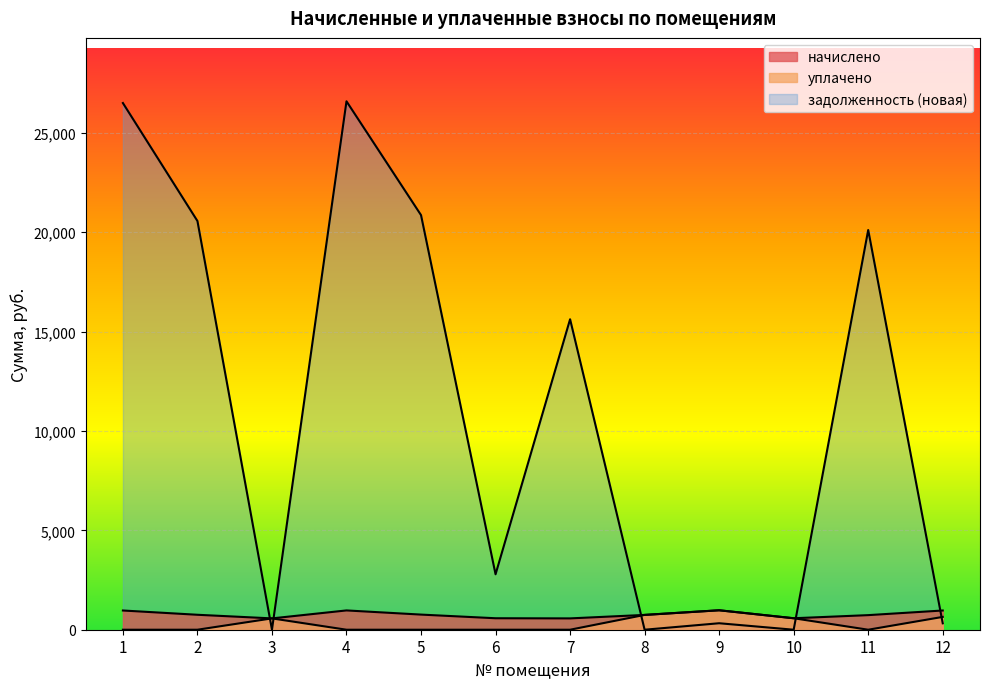

At how many categories does at least one series exceed 21960?

2